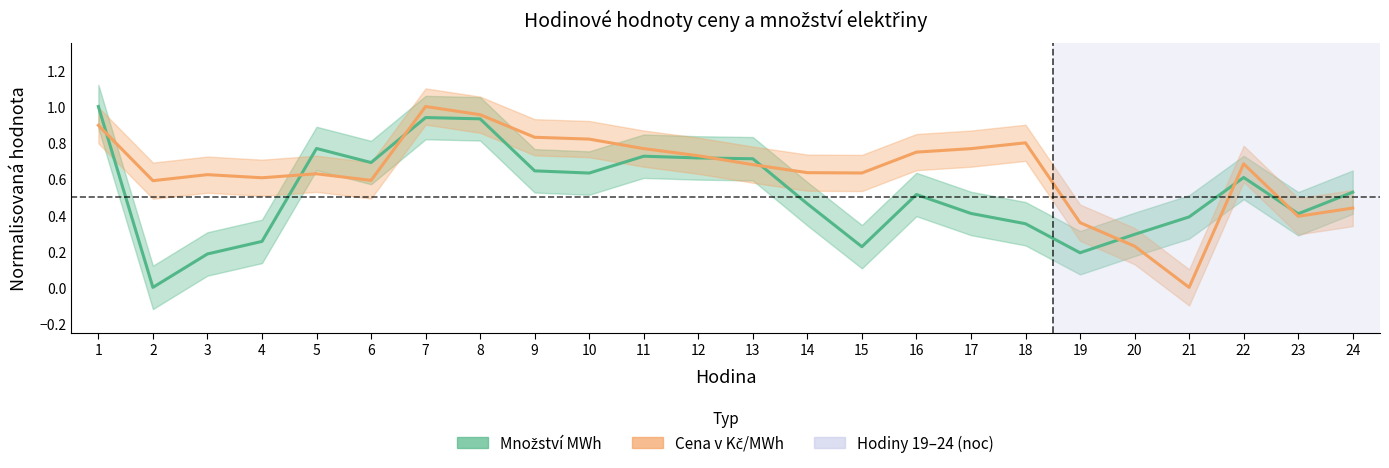

The Cena v Kč/MWh series shows 0.1 at 4. True or false?

False